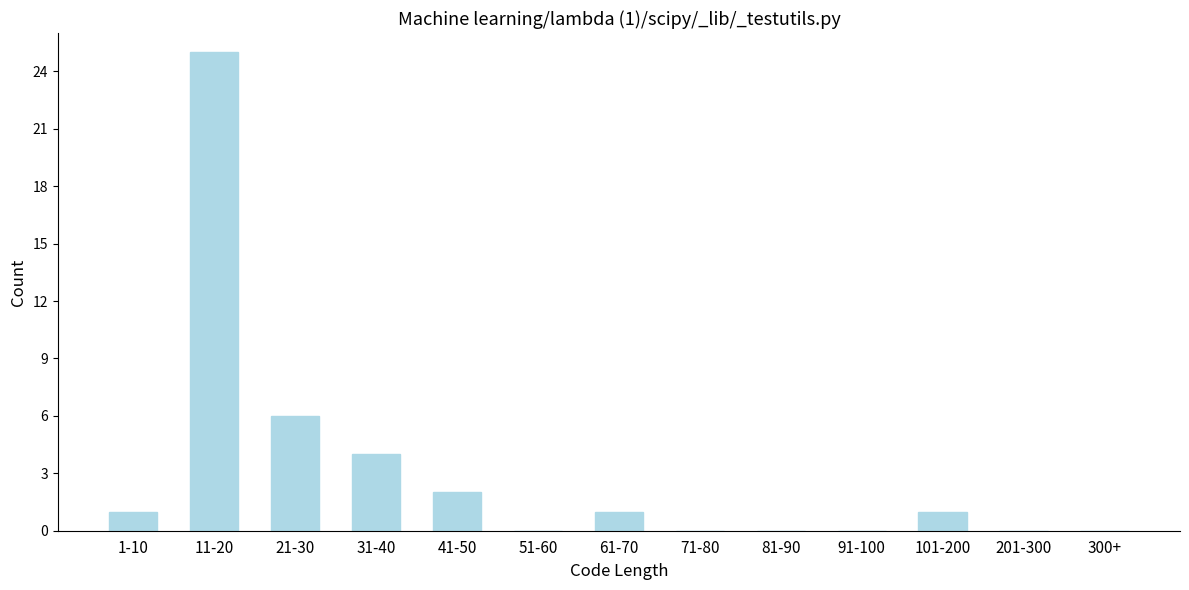

Reading right to left, extract all data points from this chart.

300+=0	201-300=0	101-200=1	91-100=0	81-90=0	71-80=0	61-70=1	51-60=0	41-50=2	31-40=4	21-30=6	11-20=25	1-10=1